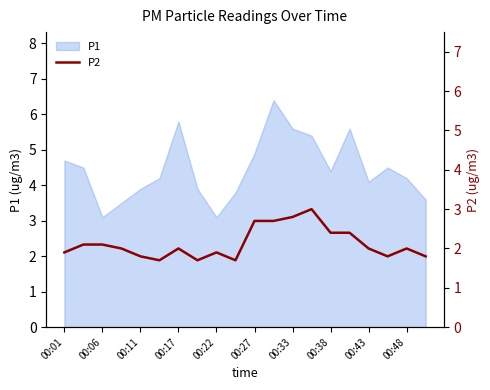

What is the minimum value for P1?

3.1